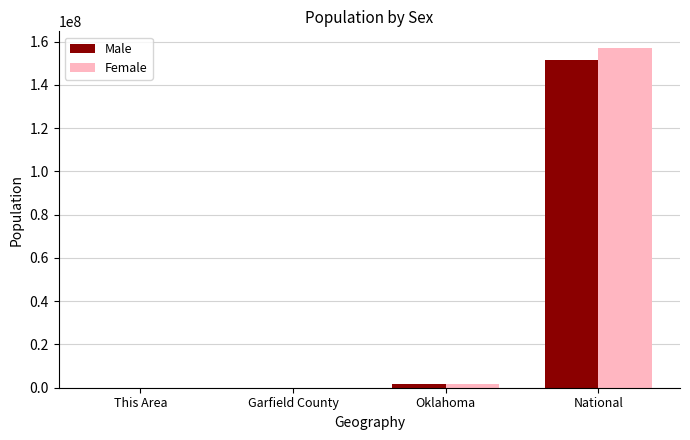

The Female series shows 156964212 at National. True or false?

True